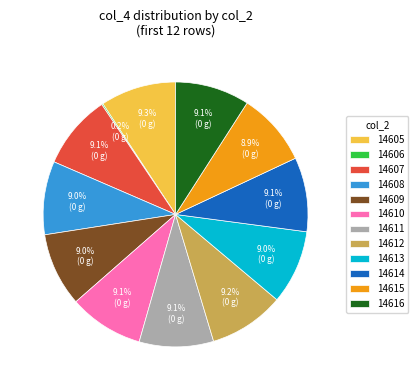

What is the ratio of the value at 14614 to the value at 14613?

1.0